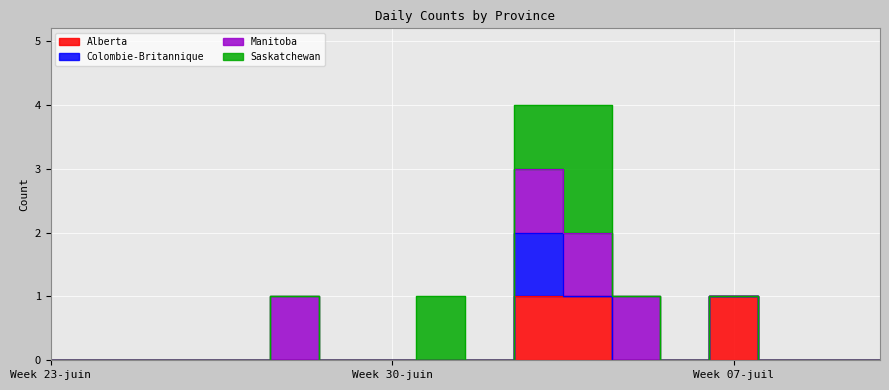

At which category does Manitoba reach its first local peak?

28-juin